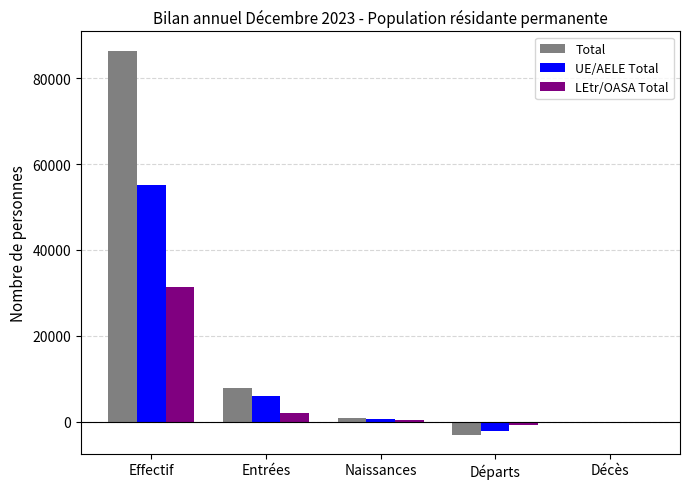

The value of UE/AELE Total at Départs is -2145. True or false?

True